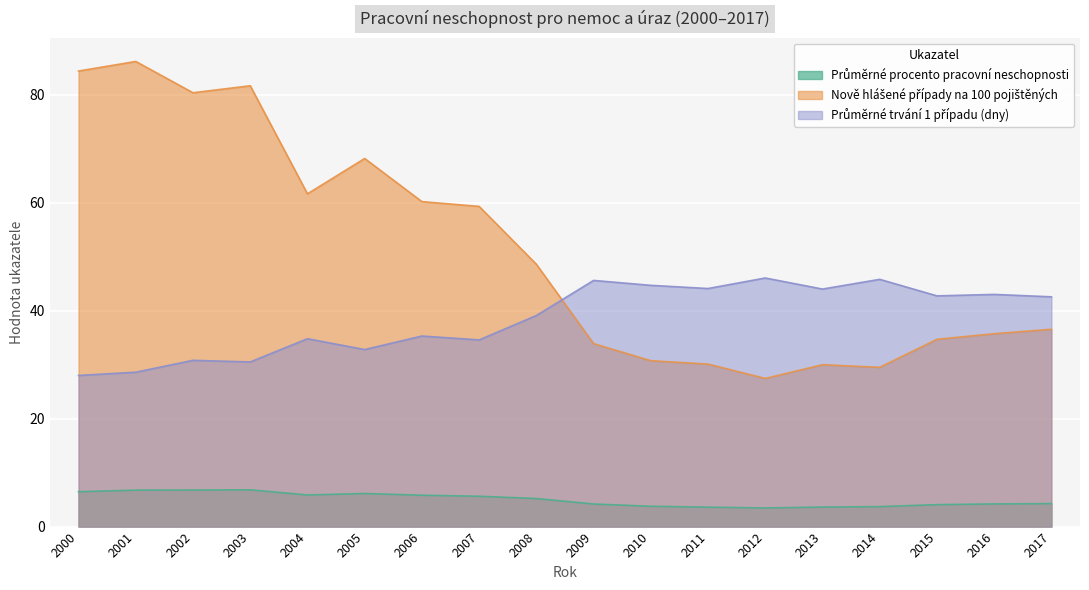

Between which two adjacent categories do Nově hlášené případy na 100 pojištěných and Průměrné trvání 1 případu (dny) first intersect?

2008 and 2009